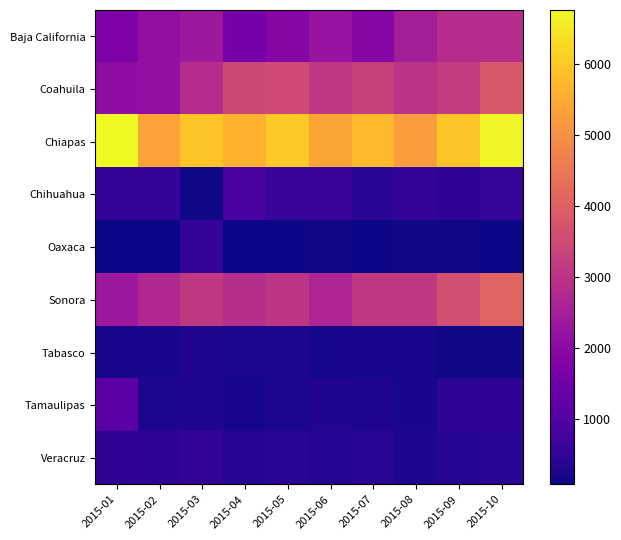

What is the total value across all series at 2015-01?

15436